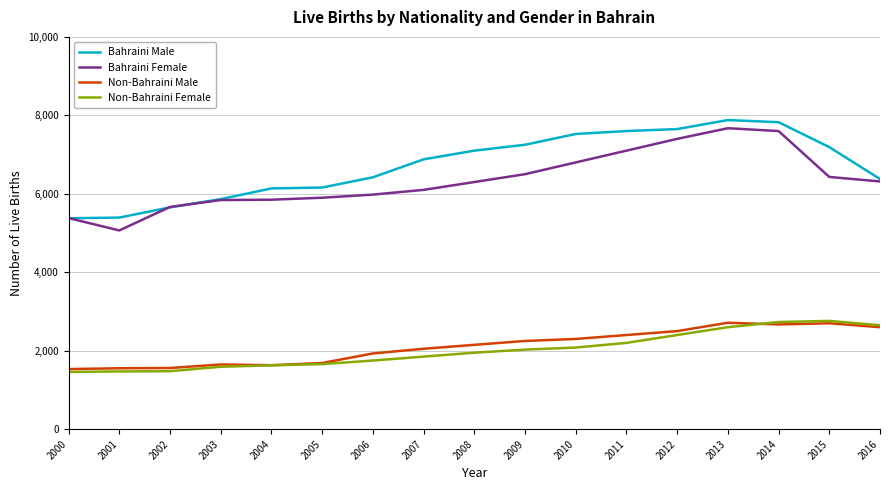

What is the difference between the second highest and minimum values in the Bahraini Male series?

2448